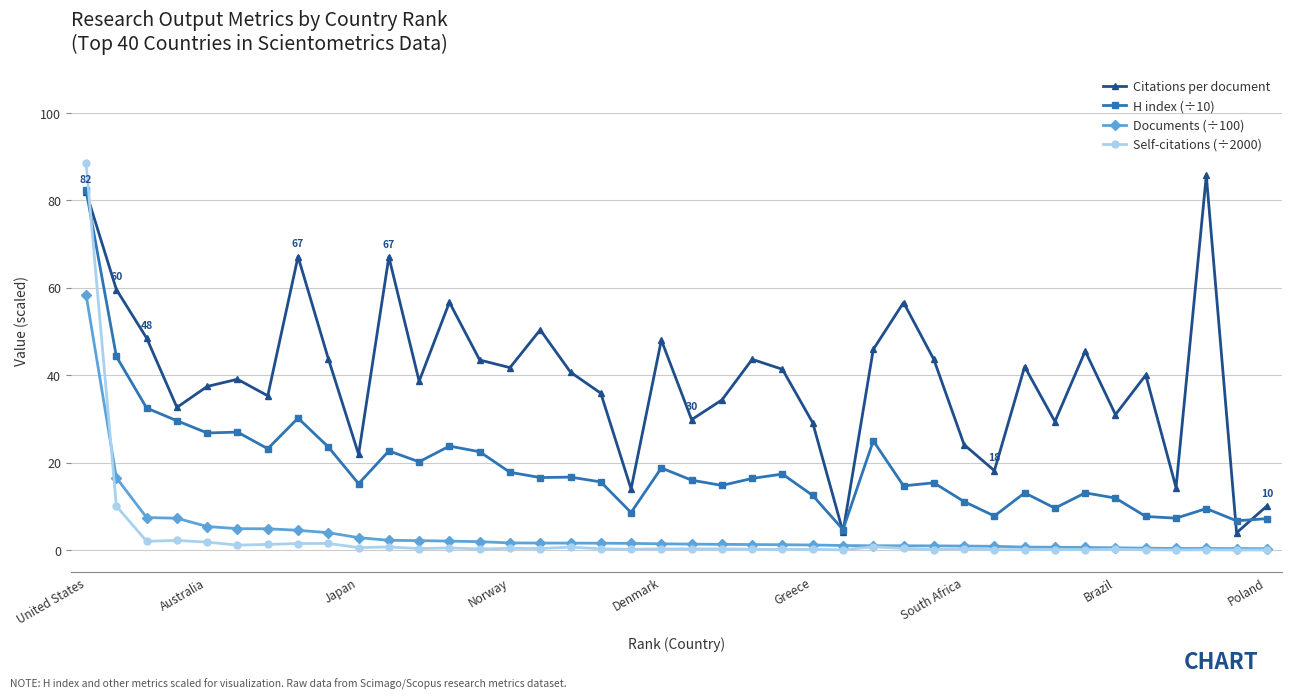

List the series in order of their peak value, lowest first.

Documents (÷100), H index (÷10), Citations per document, Self-citations (÷2000)